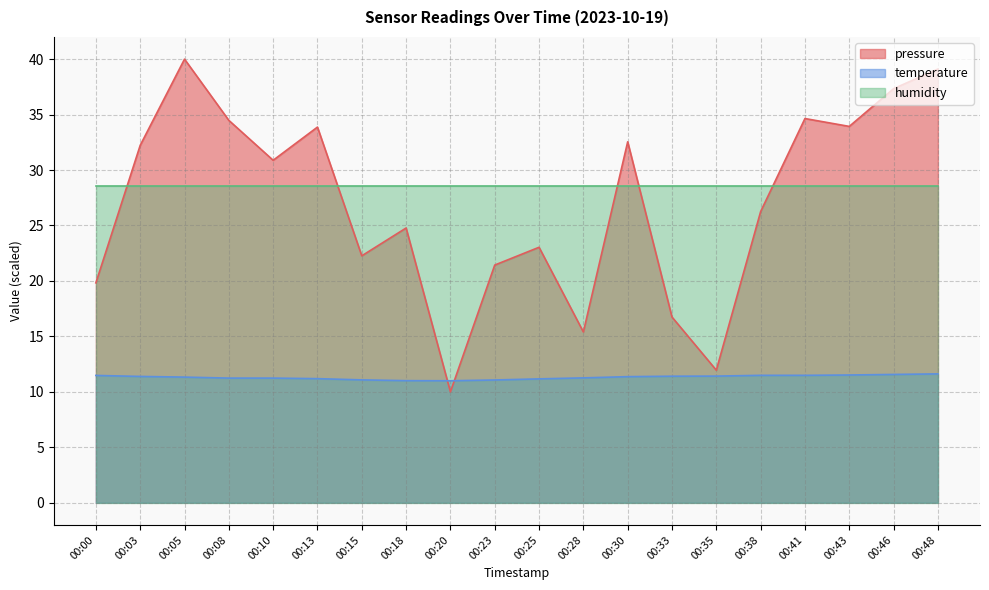

Rank the categories by pressure value from lowest to highest.

00:20, 00:35, 00:28, 00:33, 00:00, 00:23, 00:15, 00:25, 00:18, 00:38, 00:10, 00:03, 00:30, 00:13, 00:43, 00:08, 00:41, 00:46, 00:48, 00:05